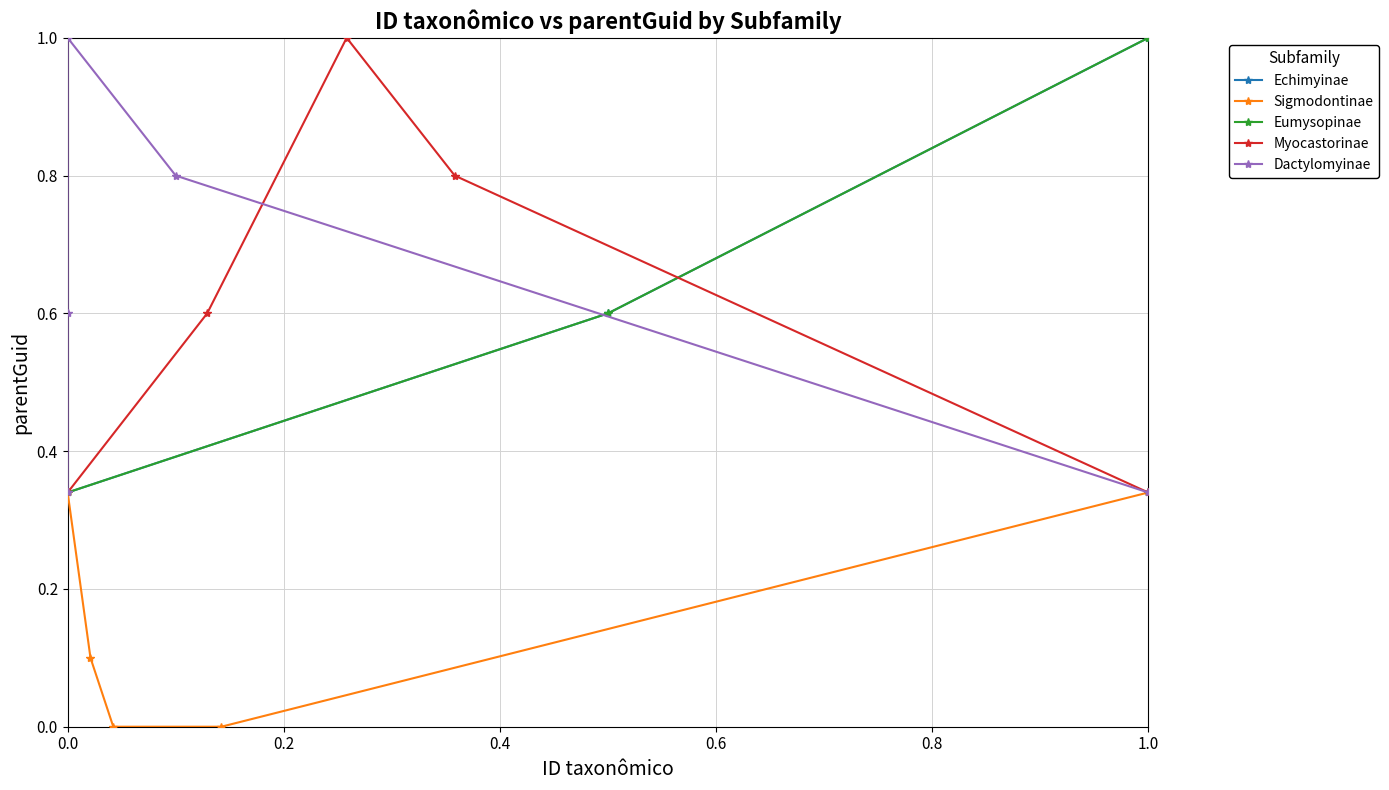

How many Sigmodontinae values are between 0 and 1?

5